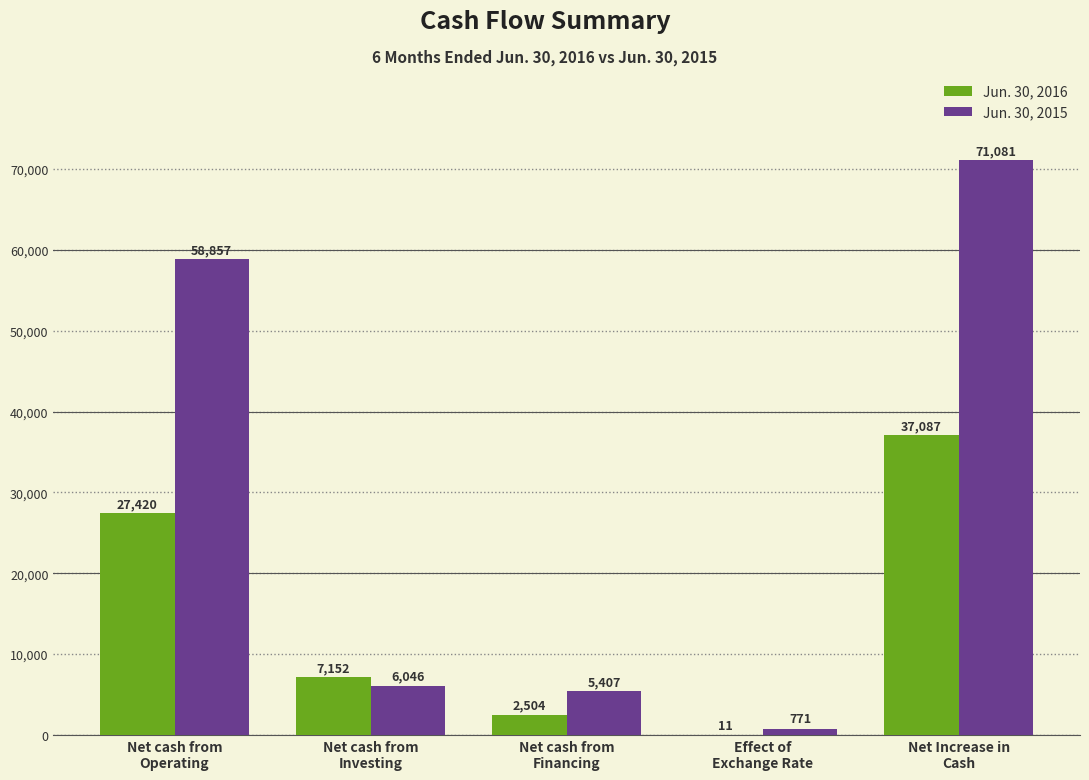

Which series has the largest total across all categories?

Jun. 30, 2015